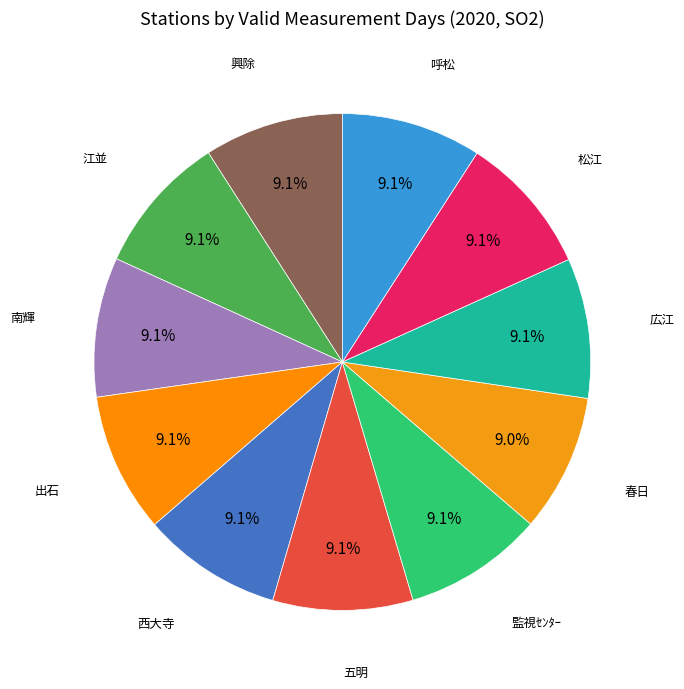

Is there a majority slice in this chart?

No